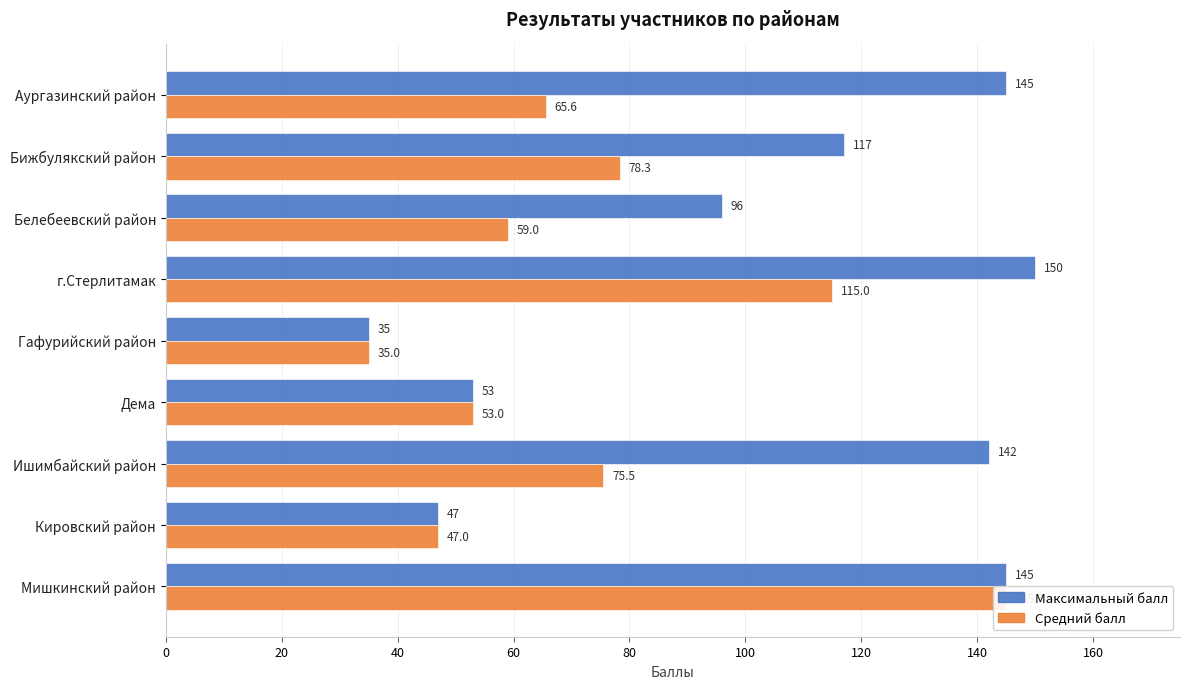

Reading left to right, list all the values displayed in this chart.

Максимальный балл: 0=145.0	20=117.0	40=96.0	60=150.0	80=35.0	100=53.0	120=142.0	140=47.0	160=145.0
Средний балл: 0=65.6	20=78.3	40=59.0	60=115.0	80=35.0	100=53.0	120=75.5	140=47.0	160=145.0